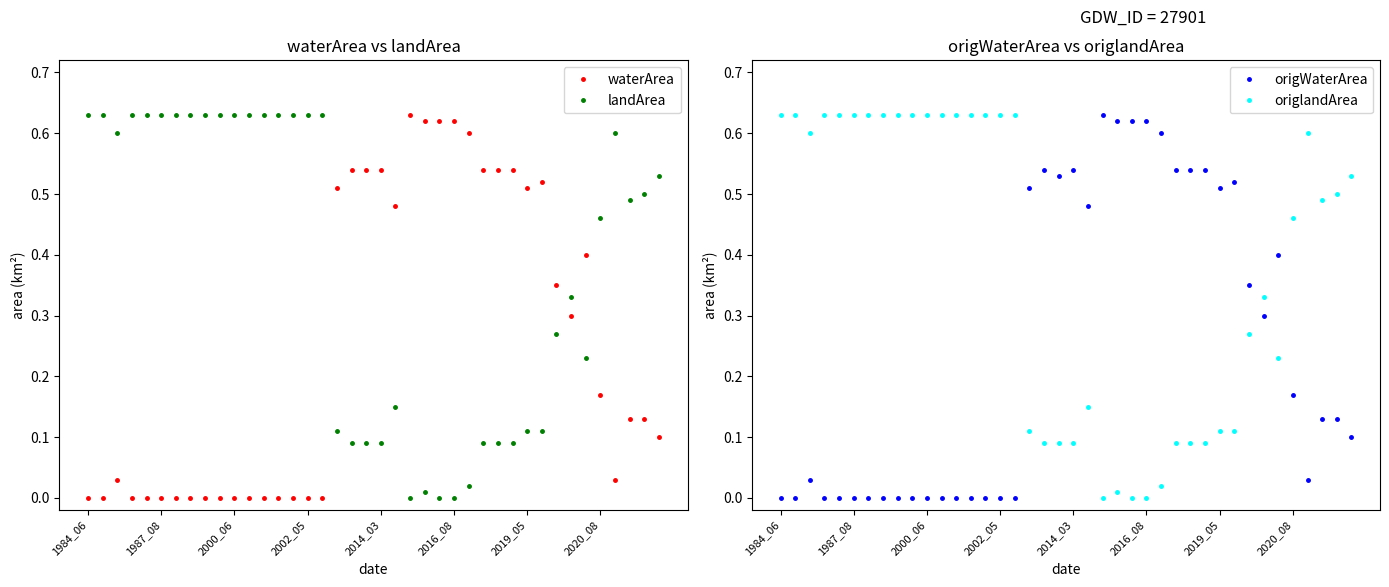

True or false: waterArea and landArea cross at least once.

True